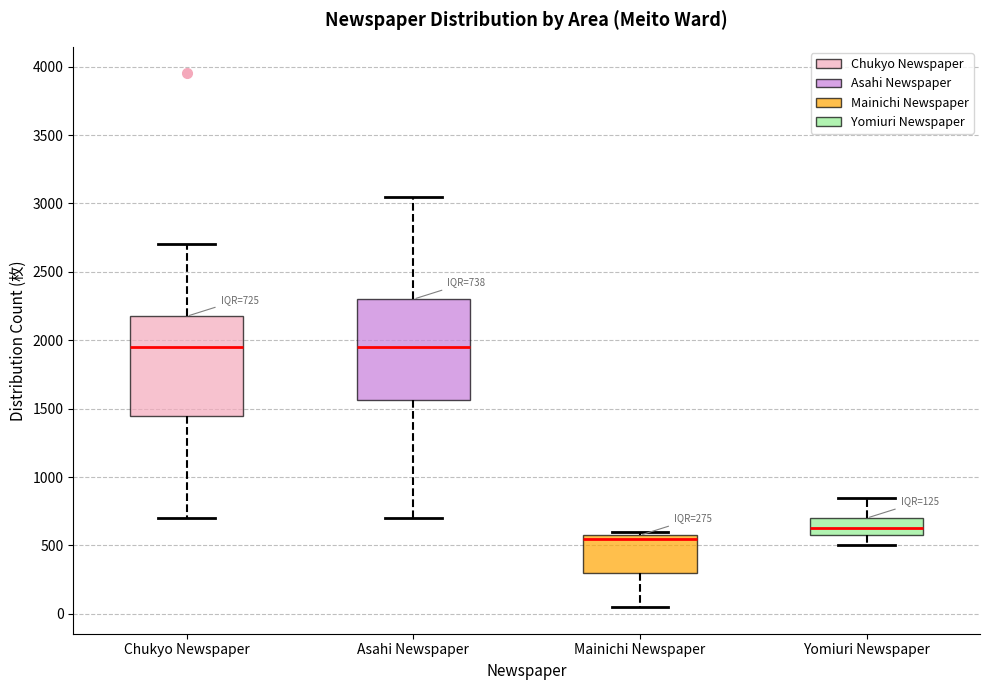

Which box's median line is the lowest?

Mainichi Newspaper